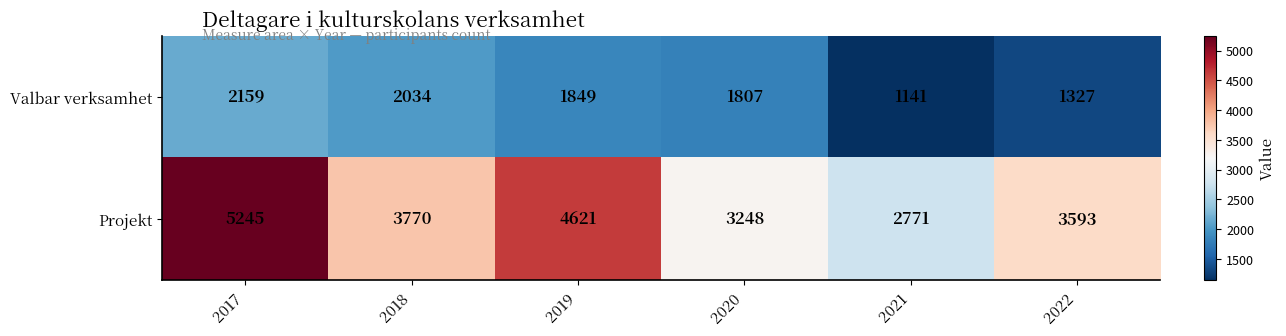

Reading left to right, what are all the values shown in this chart?

Valbar verksamhet: 2159	2034	1849	1807	1141	1327
Projekt: 5245	3770	4621	3248	2771	3593